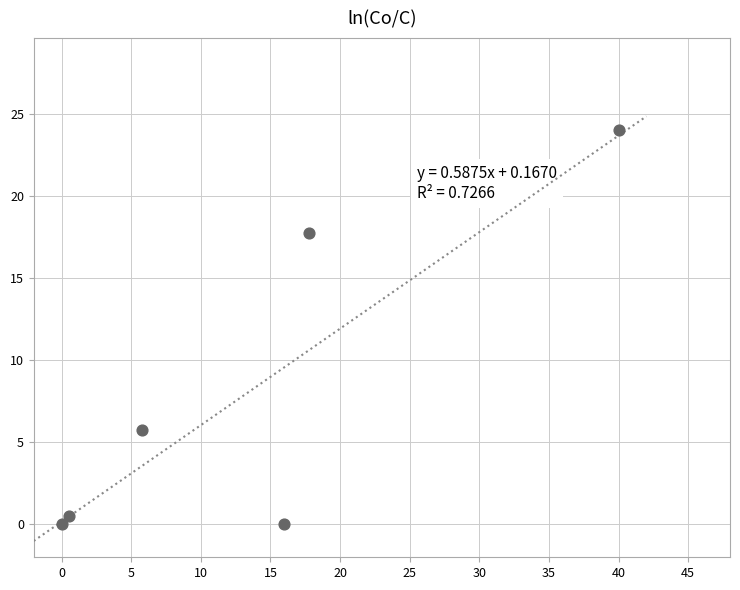

What Y value in the scatter plot is closest to 12?

17.8